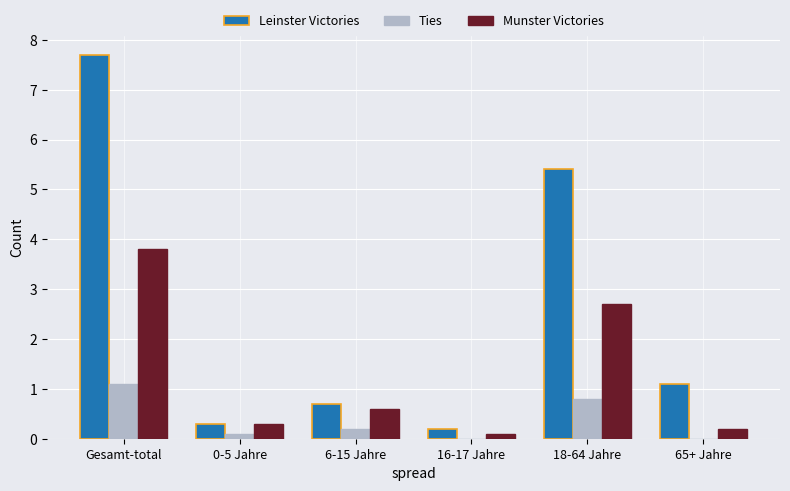

What is the sum of all Ties values?

2.2